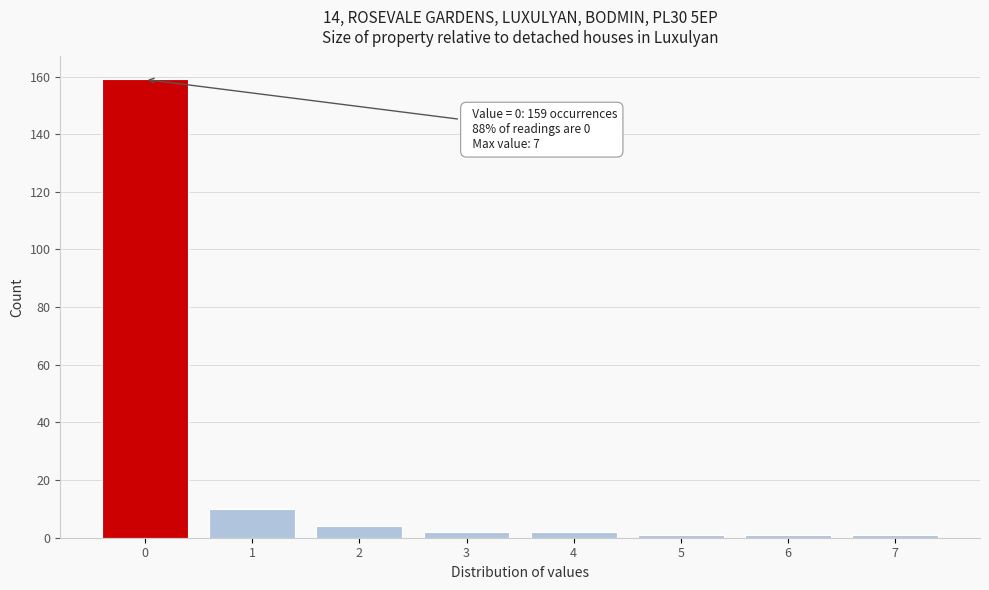

Reading left to right, transcribe all the data shown in this chart.

159	10	4	2	2	1	1	1